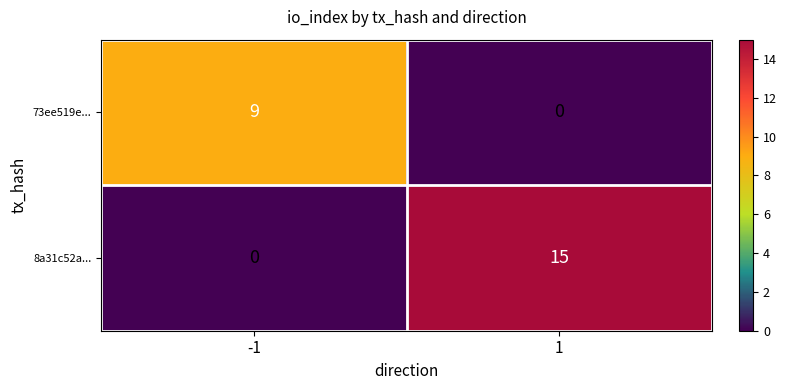

Rank the series at 1 from lowest to highest value.

73ee519e..., 8a31c52a...